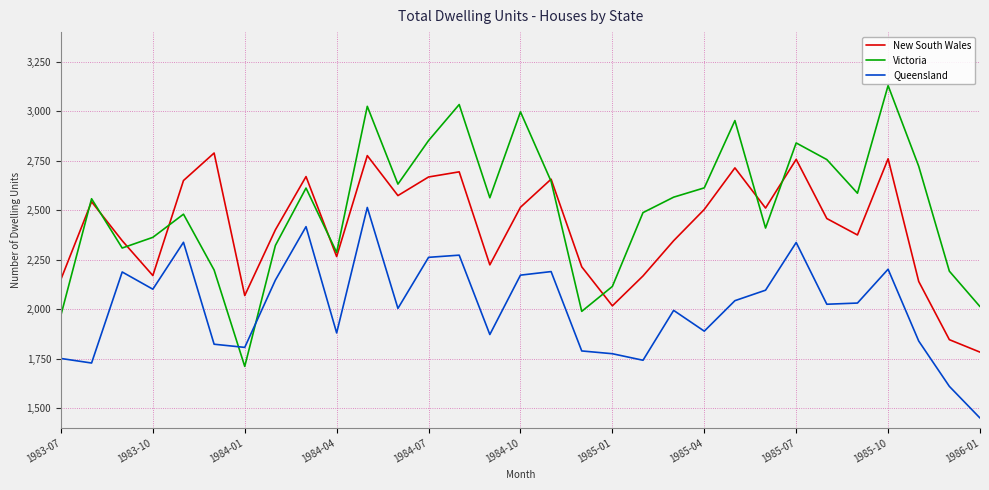

Rank the series by their average value, from highest to lowest.

Victoria, New South Wales, Queensland